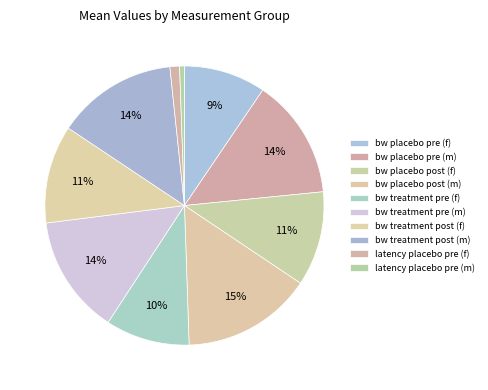

To the nearest percent, what is the combined percentage of latency placebo pre (f) and bw placebo pre (m)?

15%